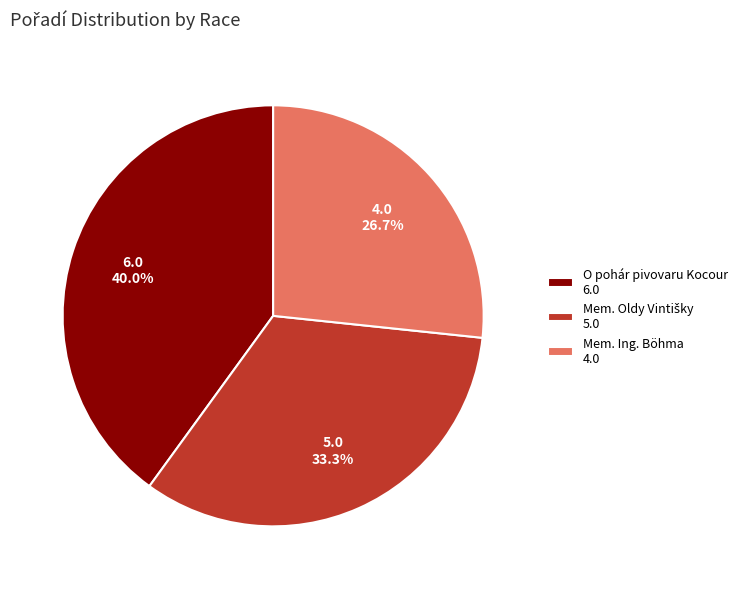

What is the largest slice in the pie chart?

O pohár pivovaru Kocour